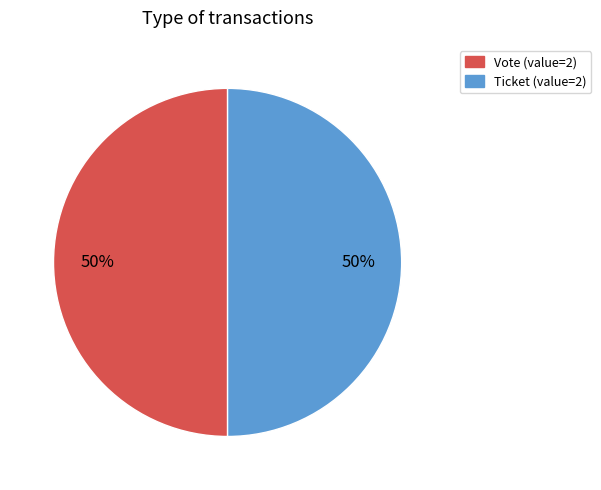

The Vote (value=2) slice represents 64% of the pie. True or false?

False